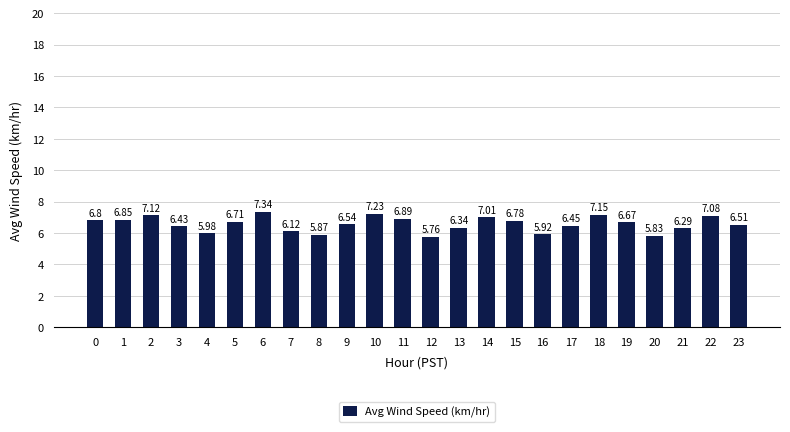

What is the average value?

6.6